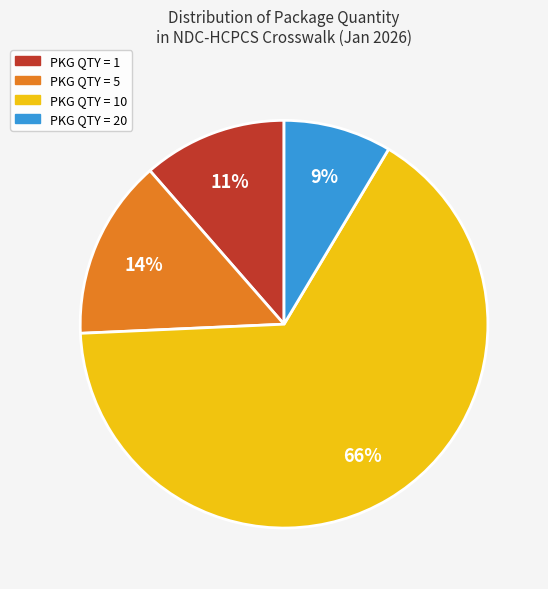

To the nearest percent, what is the difference between the largest and smallest slice percentages?

57%